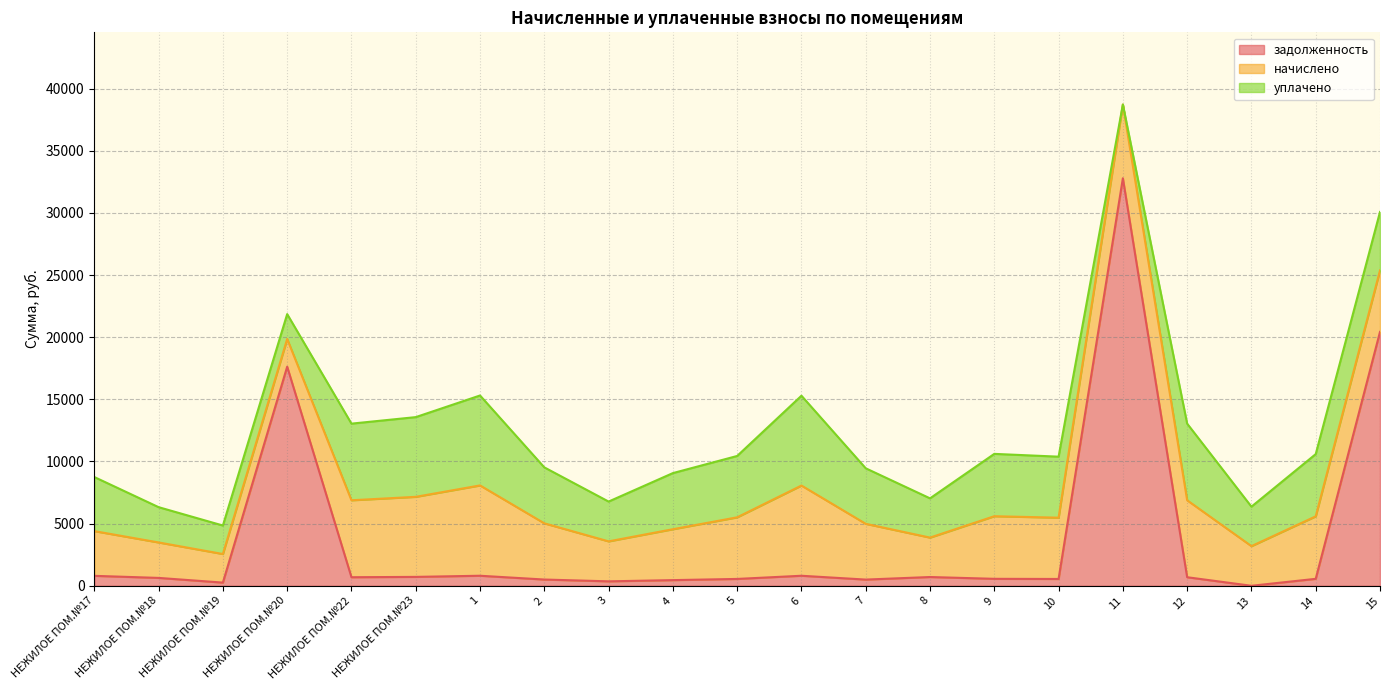

Between 7 and 9, which series saw the biggest shift?

начислено